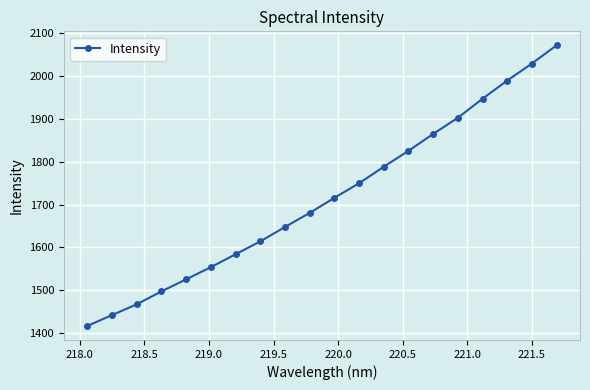

What is the value of the 19th point from the left?

2029.3